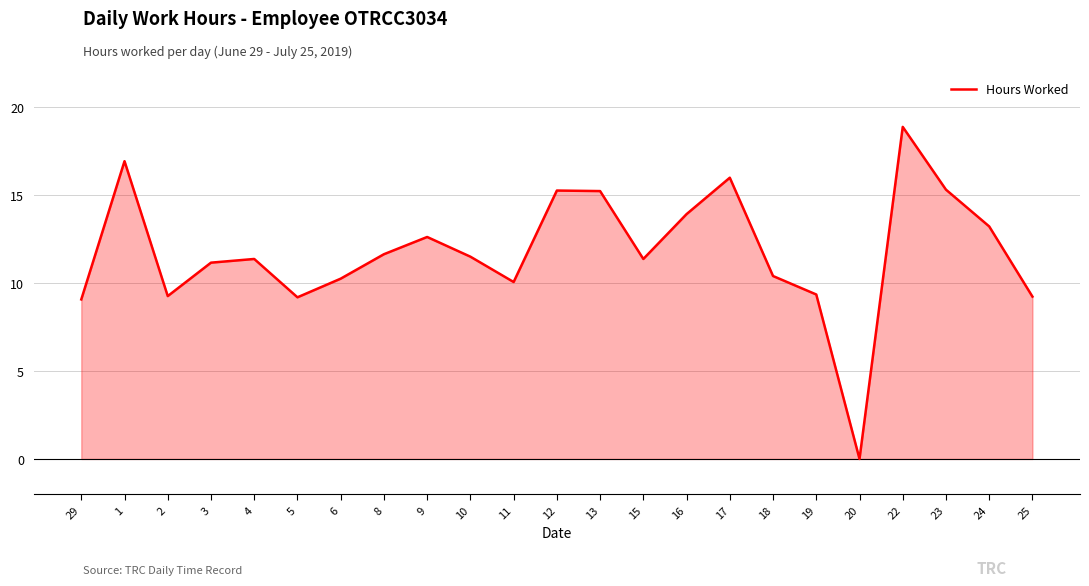

What is the label of the 18th point from the right?

5